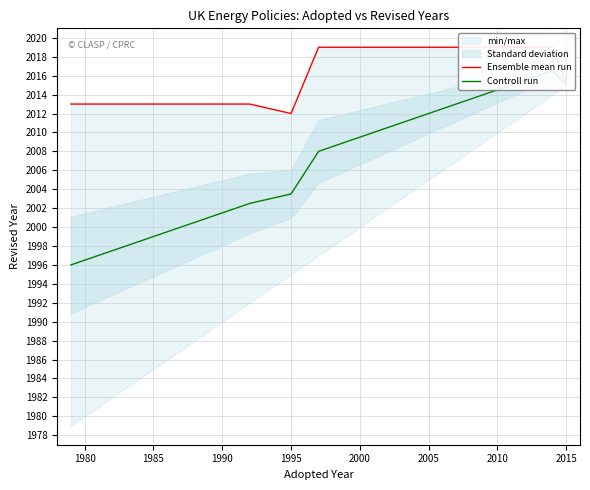

True or false: Controll run and Ensemble mean run cross at least once.

False